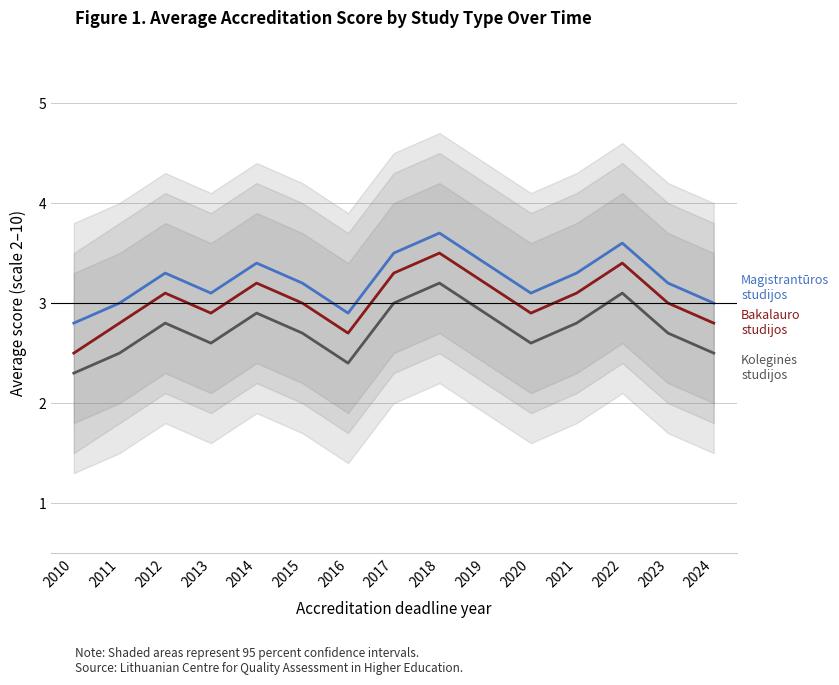

What is the difference between the maximum and minimum values in the Magistrantūros studijos series?

0.9